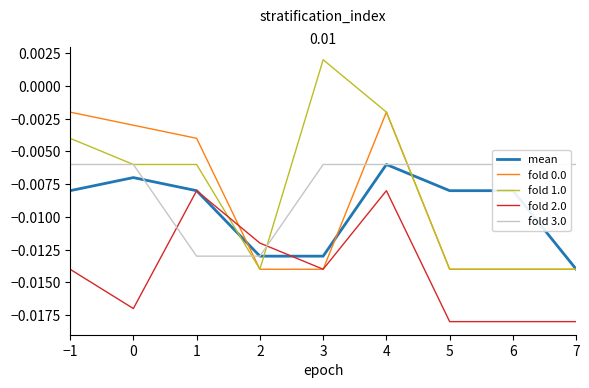

Rank the series at 5 from lowest to highest value.

fold 2.0, fold 0.0, fold 1.0, mean, fold 3.0